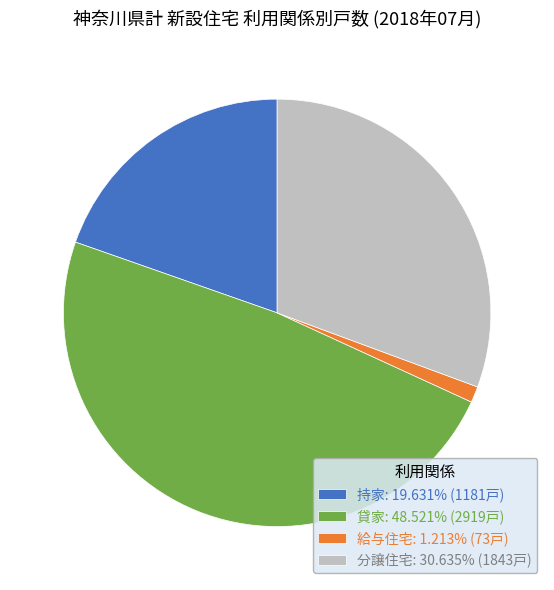

How many segments does this pie chart have?

4